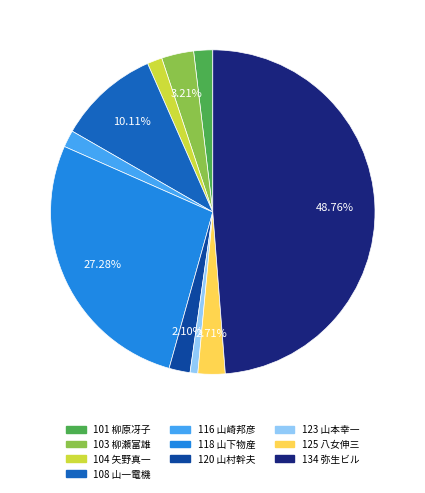

Do 108 山一電機 and 120 山村幹夫 together represent more than half of the pie?

No